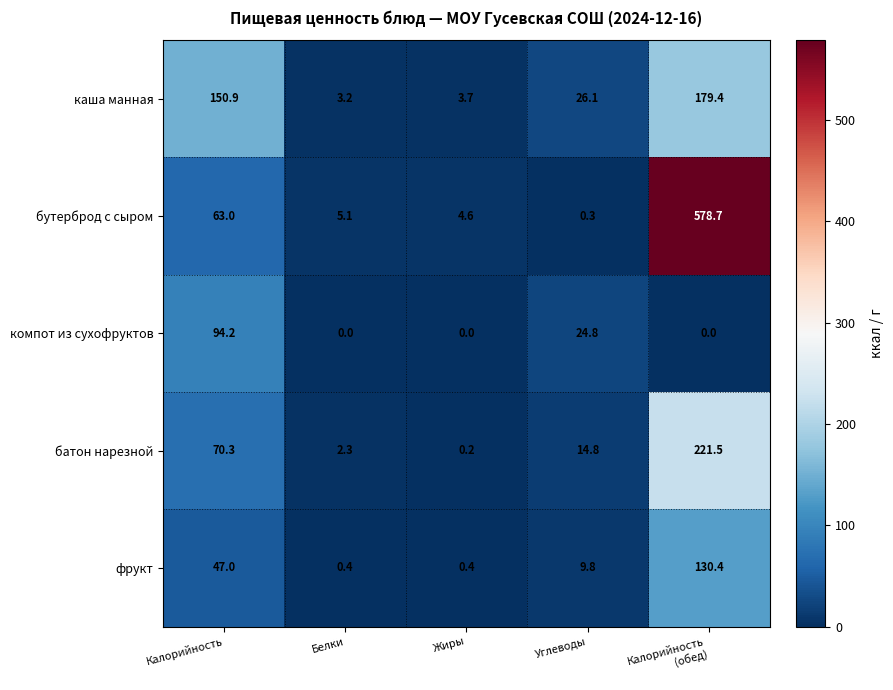

What is the sum of all компот из сухофруктов values?

119.0